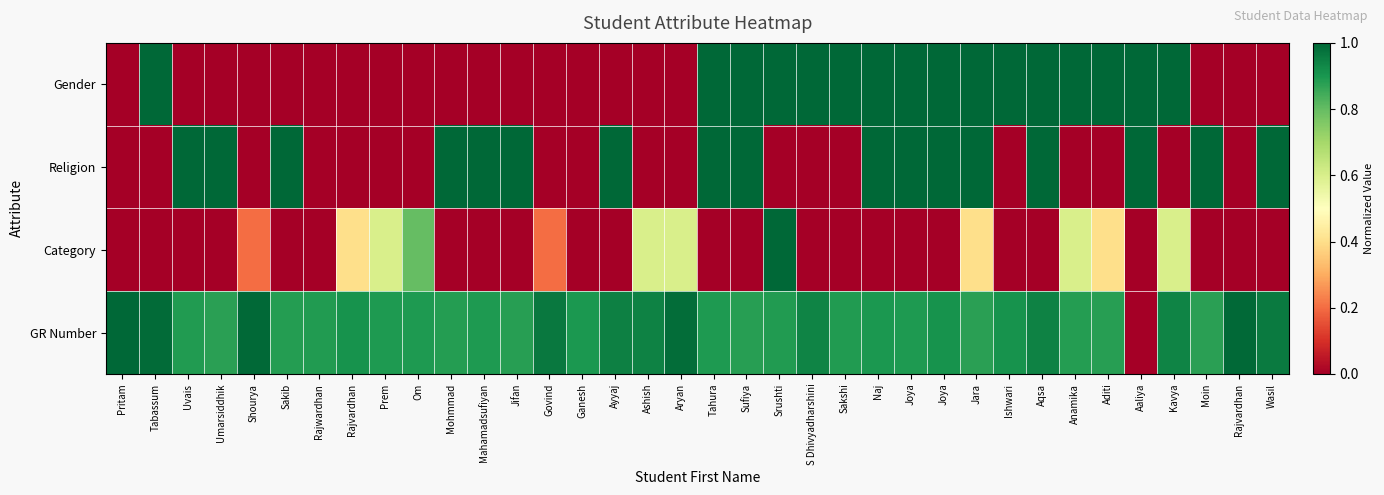

Which label corresponds to the largest value in the chart?

Tabassum